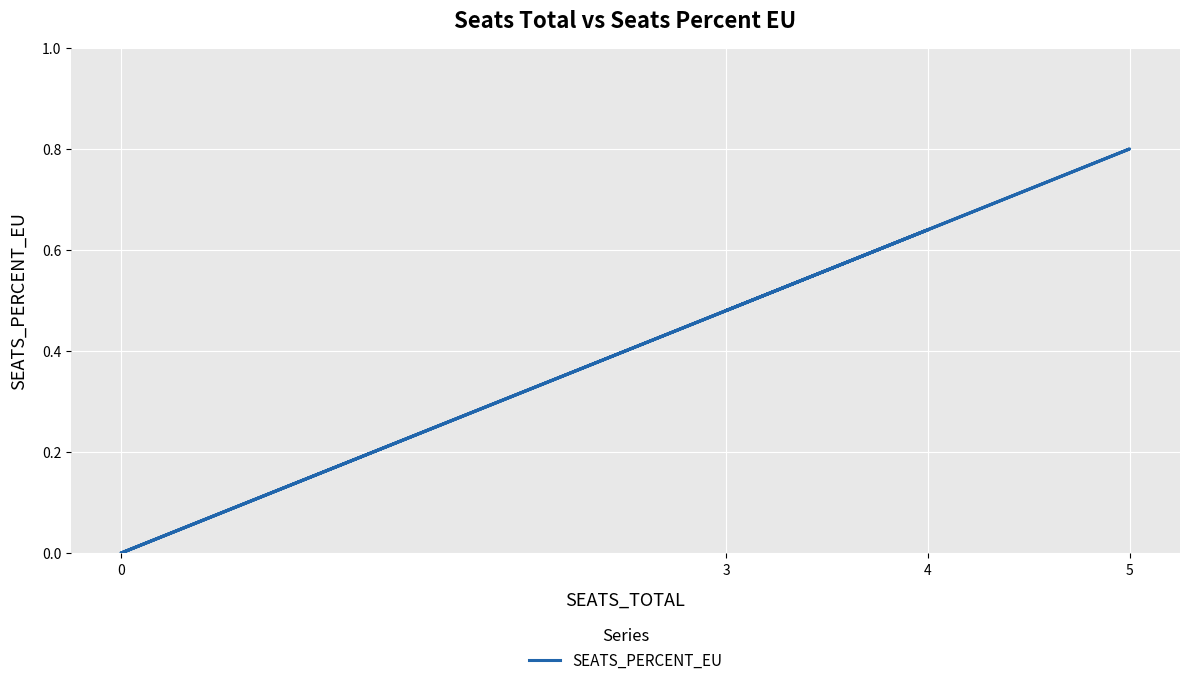

What is the difference between the maximum and minimum values?

0.8